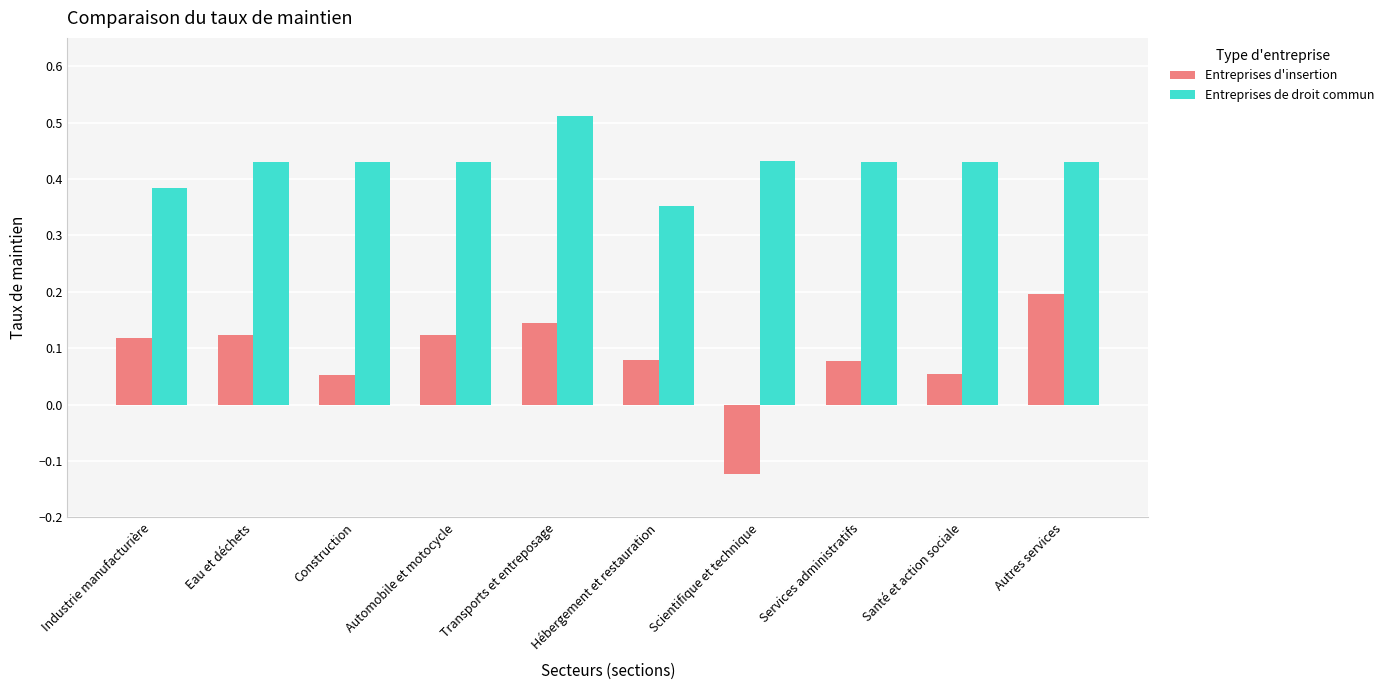

What is the label of the 6th bar from the right?

Transports et entreposage